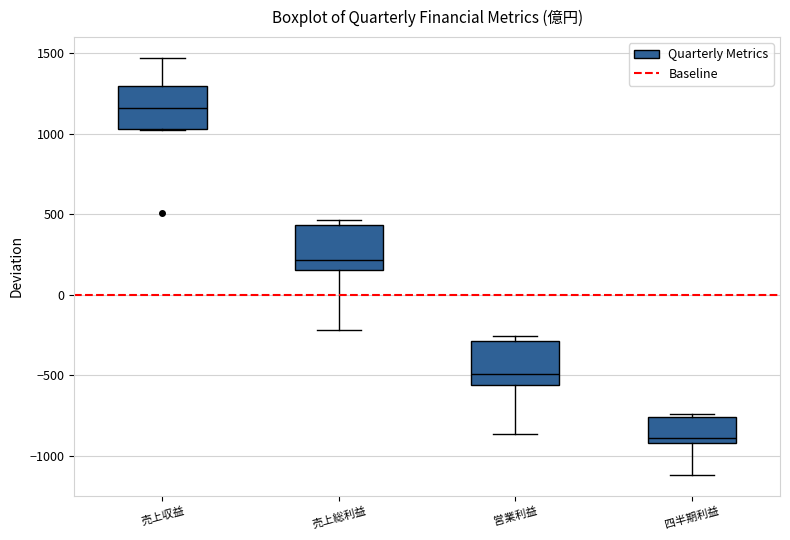

Which box has the lowest median line?

四半期利益